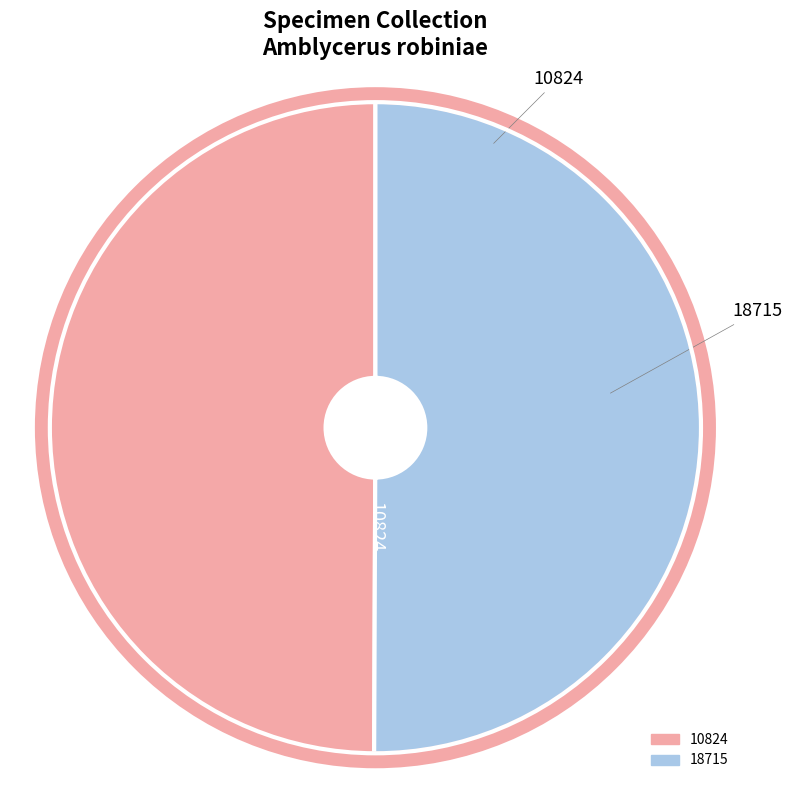

The 10824 slice represents 50% of the pie. True or false?

True